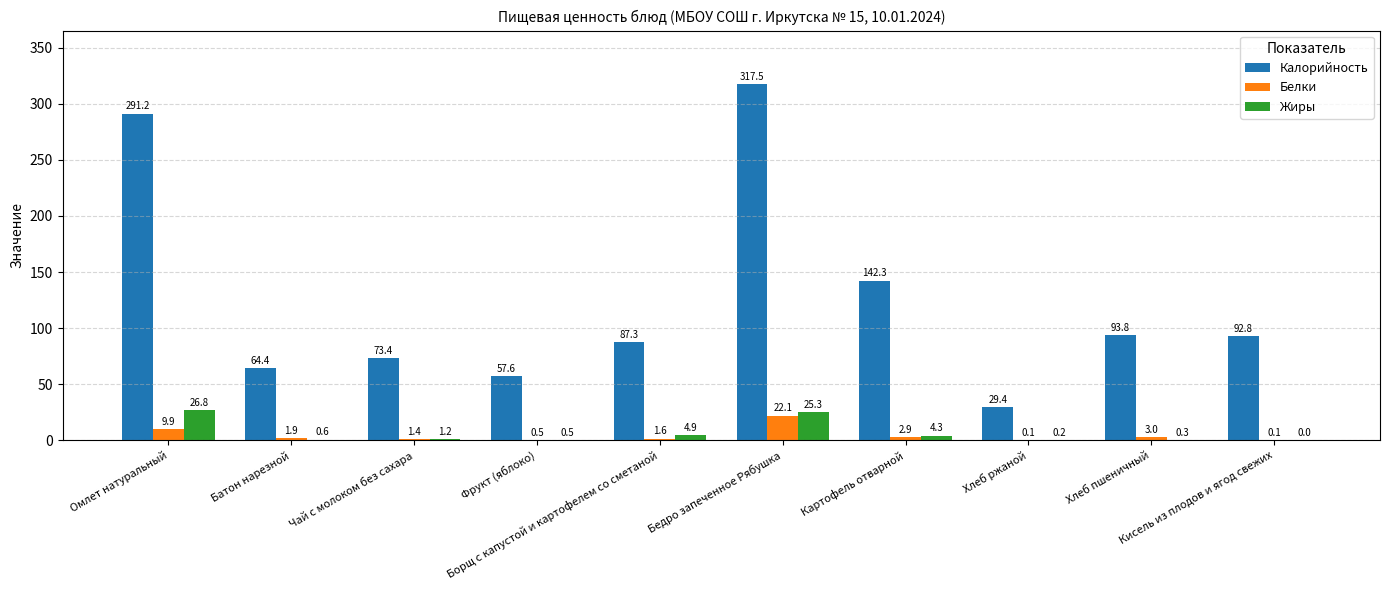

What is the greatest value displayed?

317.5